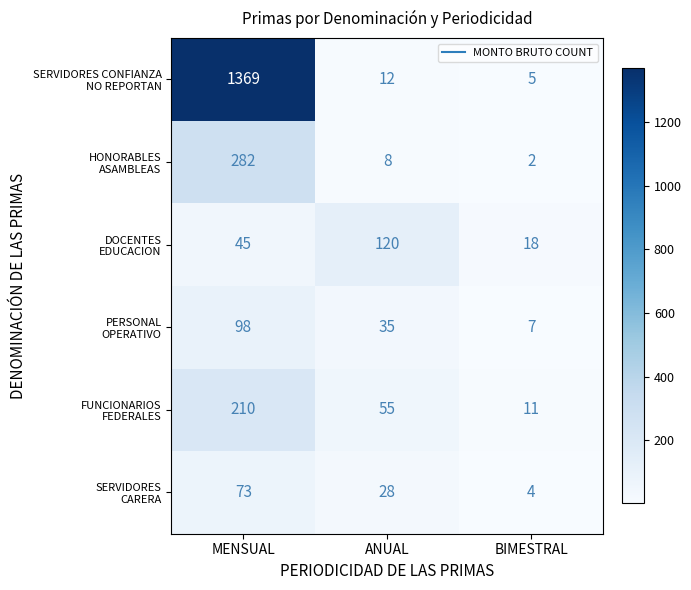

What is the total value across all series at ANUAL?

258